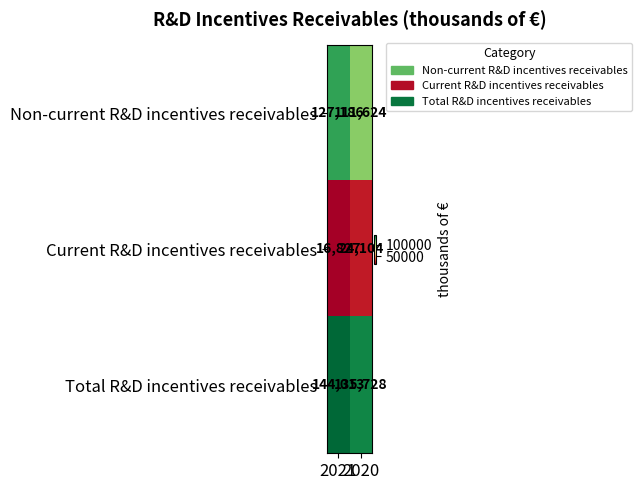

At which category is the sum across all series the highest?

2021